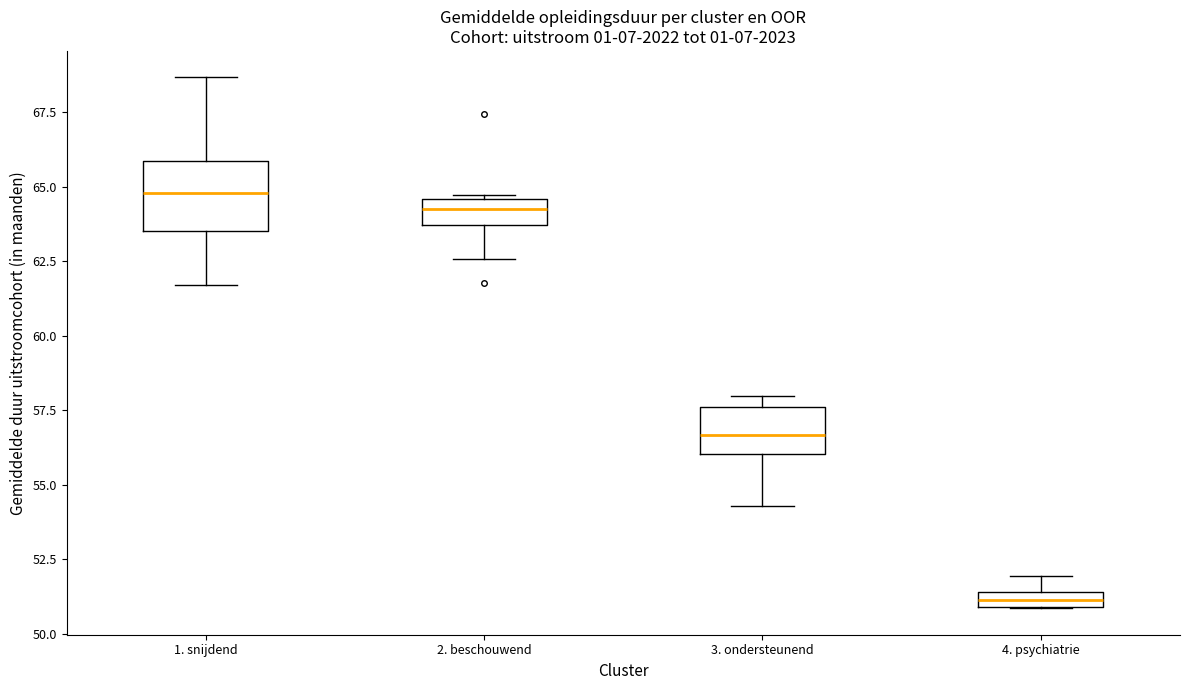

Where does the lower whisker of the box for 2. beschouwend end on the y-axis? The values are not printed on the chart, so give them approximately, as read against the axis.

62.5